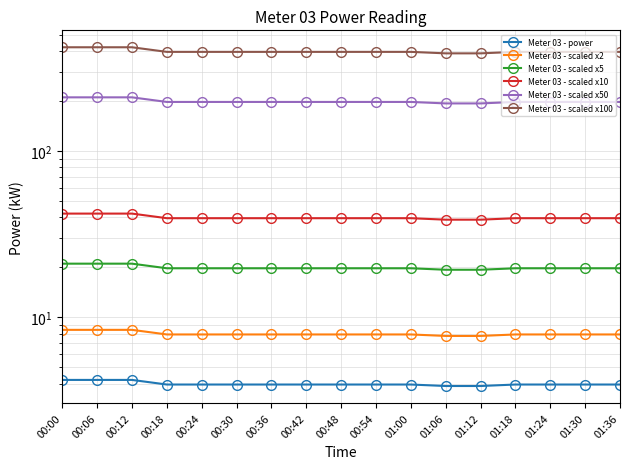

How many data points does each series have?

17